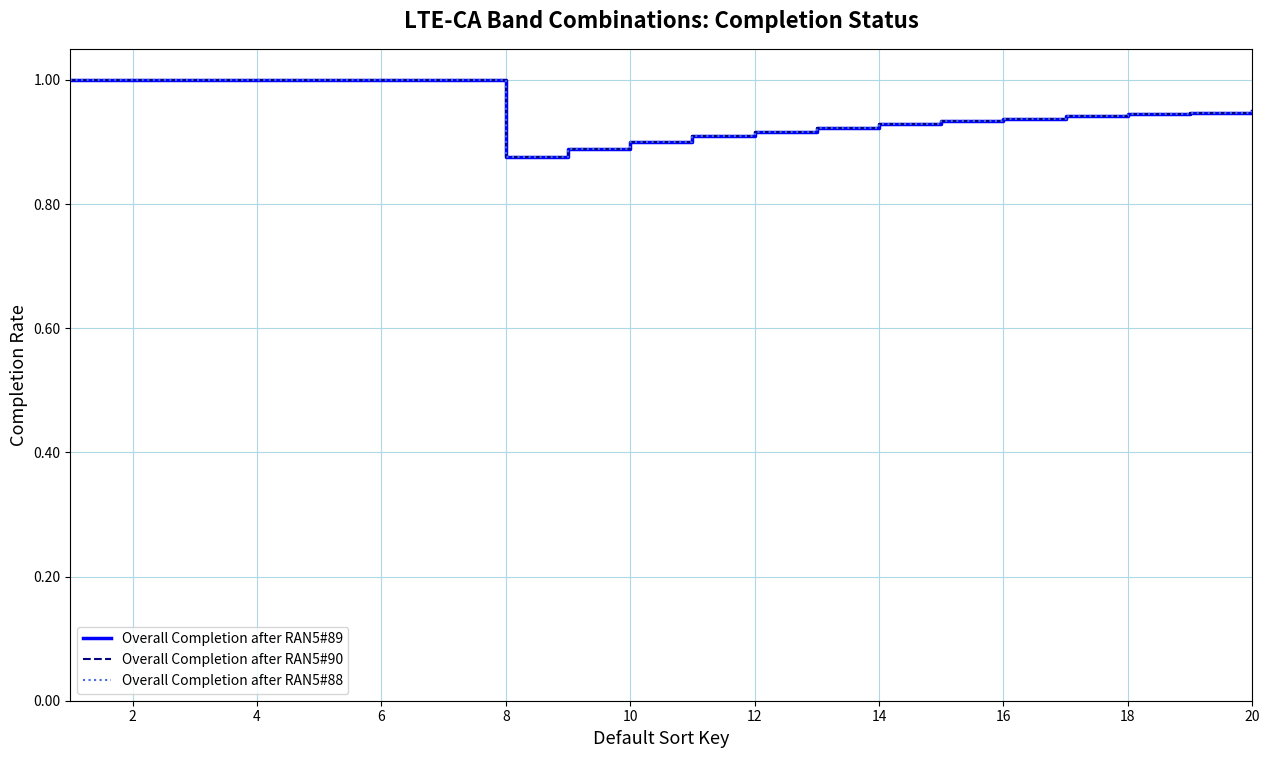

What is the sum of all Overall Completion after RAN5#88 values?

19.0